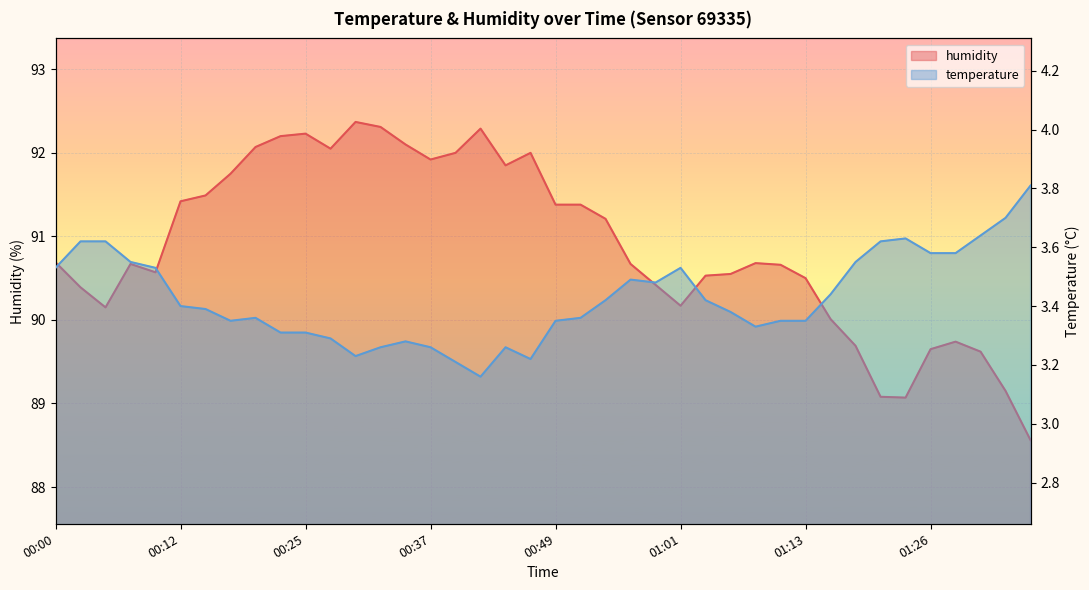

Reading right to left, what are all the values shown in this chart?

temperature: 3.8	3.7	3.6	3.6	3.6	3.6	3.6	3.5	3.4	3.4	3.4	3.3	3.4	3.4	3.5	3.5	3.5	3.4	3.4	3.4	3.2	3.3	3.2	3.2	3.3	3.3	3.3	3.2	3.3	3.3	3.3	3.4	3.4	3.4	3.4	3.5	3.5	3.6	3.6	3.5
humidity: 88.6	89.2	89.6	89.7	89.7	89.1	89.1	89.7	90.0	90.5	90.7	90.7	90.5	90.5	90.2	90.4	90.7	91.2	91.4	91.4	92.0	91.8	92.3	92.0	91.9	92.1	92.3	92.4	92.0	92.2	92.2	92.1	91.8	91.5	91.4	90.6	90.7	90.2	90.4	90.7